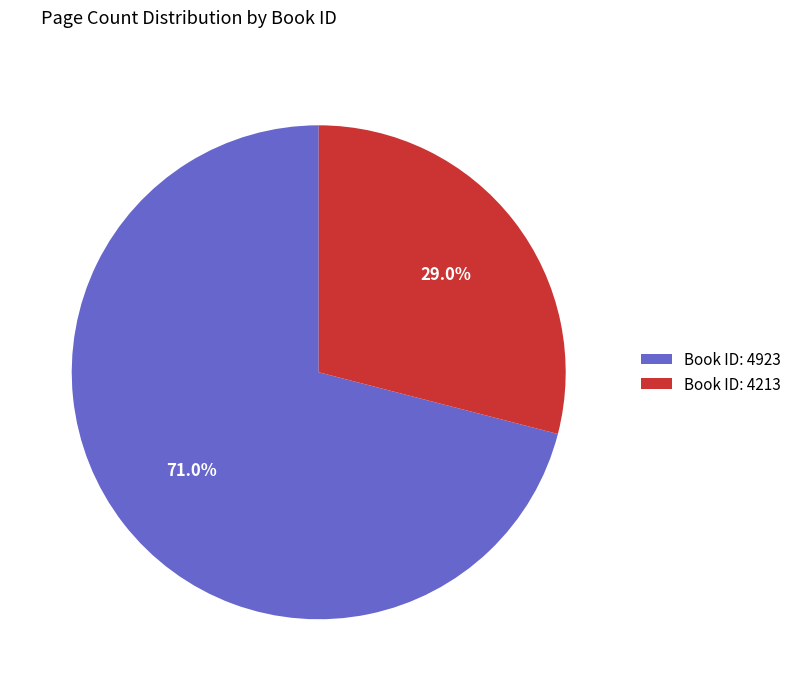

How much of the chart is everything except Book ID: 4923?

29.0%